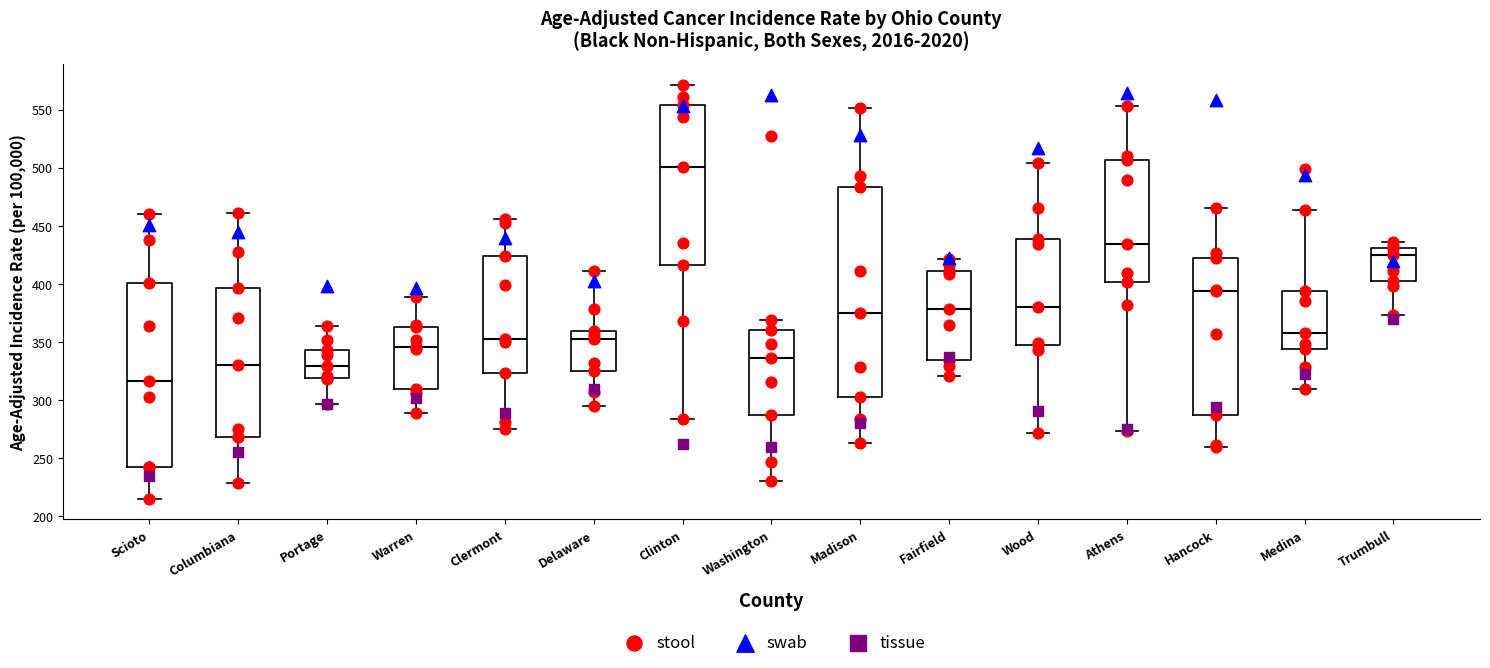

Reading left to right, read every box against the y-axis: the position of its median line, the range the box covers, and the ends of its whiskers. The values are not printed on the chart, so give them approximately, as read against the axis.

Scioto: median 315, box 240 to 400, whiskers 215 to 460
Columbiana: median 330, box 270 to 395, whiskers 230 to 460
Portage: median 330, box 320 to 345, whiskers 295 to 365
Warren: median 345, box 310 to 365, whiskers 290 to 390
Clermont: median 350, box 325 to 425, whiskers 275 to 455
Delaware: median 350, box 325 to 360, whiskers 295 to 410
Clinton: median 500, box 415 to 555, whiskers 285 to 570
Washington: median 335, box 285 to 360, whiskers 230 to 370
Madison: median 375, box 300 to 485, whiskers 265 to 550
Fairfield: median 380, box 335 to 410, whiskers 320 to 420
Wood: median 380, box 345 to 440, whiskers 270 to 505
Athens: median 435, box 400 to 505, whiskers 275 to 555
Hancock: median 395, box 285 to 420, whiskers 260 to 465
Medina: median 360, box 345 to 395, whiskers 310 to 465
Trumbull: median 425, box 405 to 430, whiskers 375 to 435